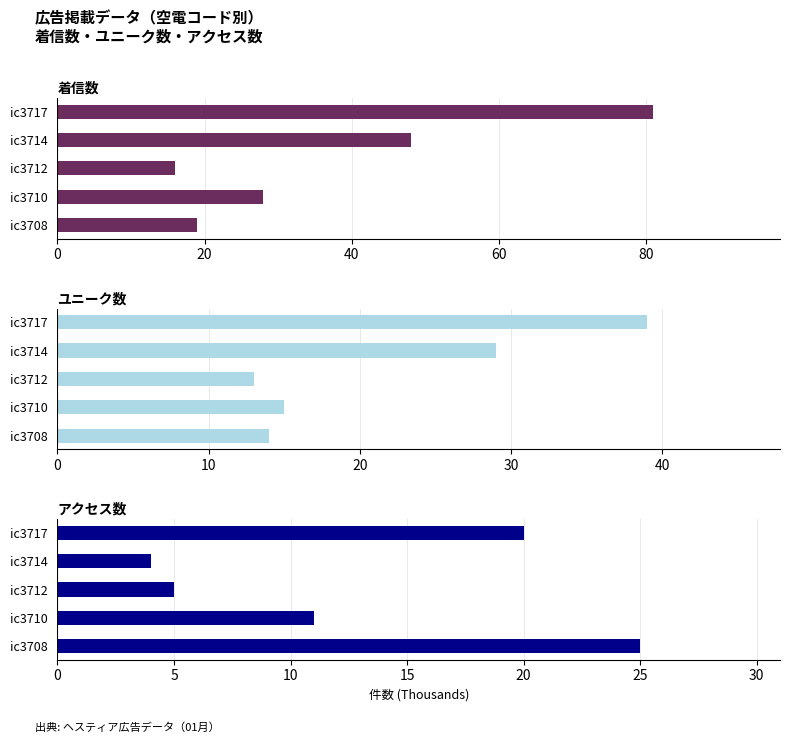

Rank the series by their maximum value, from highest to lowest.

着信数, ユニーク数, アクセス数